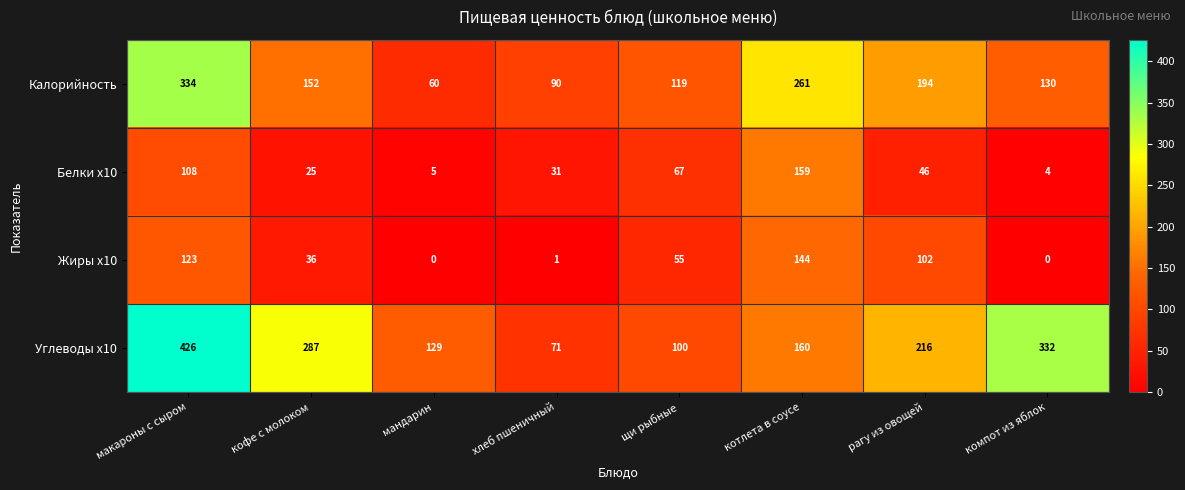

At how many categories does at least one series exceed 34?

8